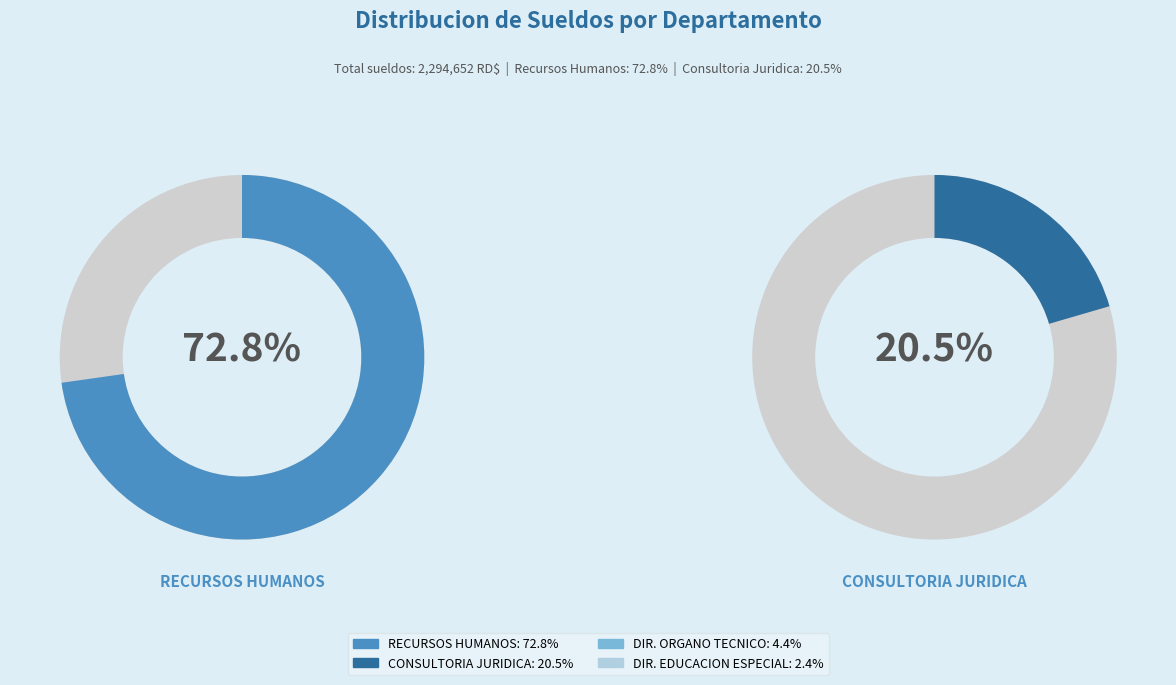

To the nearest percent, what portion does RECURSOS HUMANOS represent?

73%